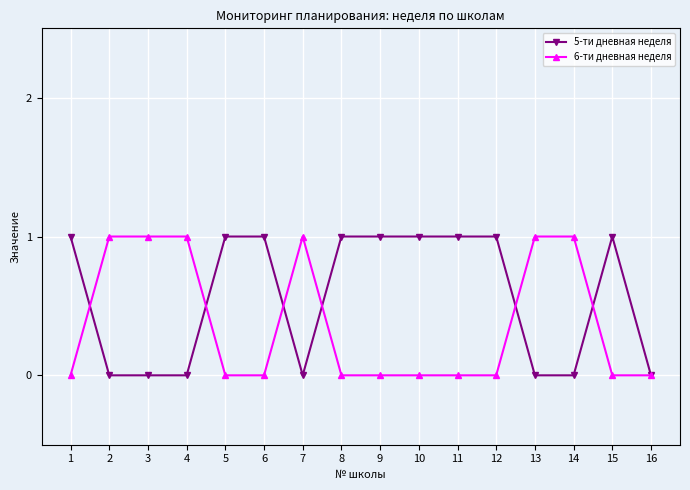

Reading left to right, what are all the values shown in this chart?

5-ти дневная неделя: 1	0	0	0	1	1	0	1	1	1	1	1	0	0	1	0
6-ти дневная неделя: 0	1	1	1	0	0	1	0	0	0	0	0	1	1	0	0